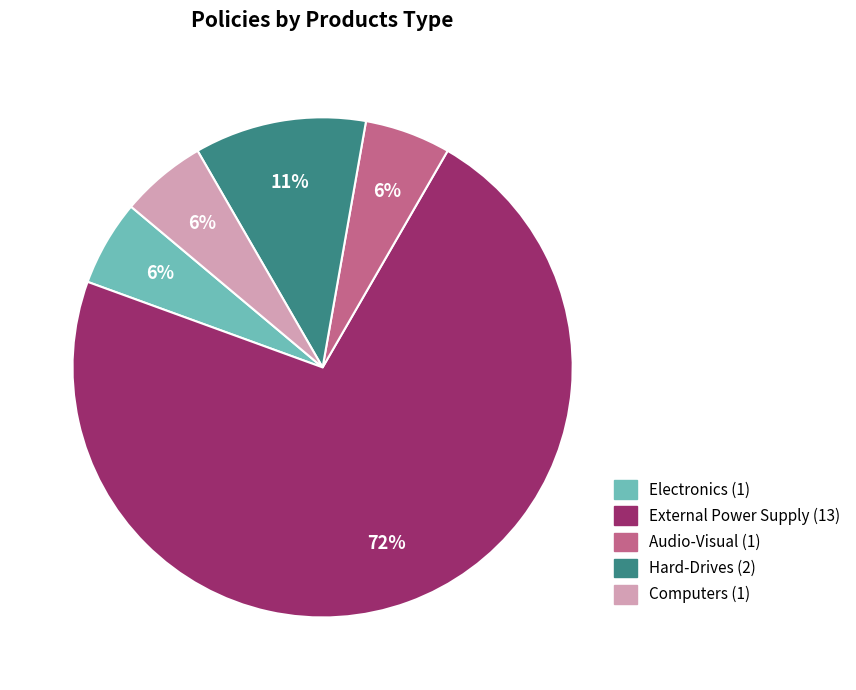

Is there a majority slice in this chart?

Yes